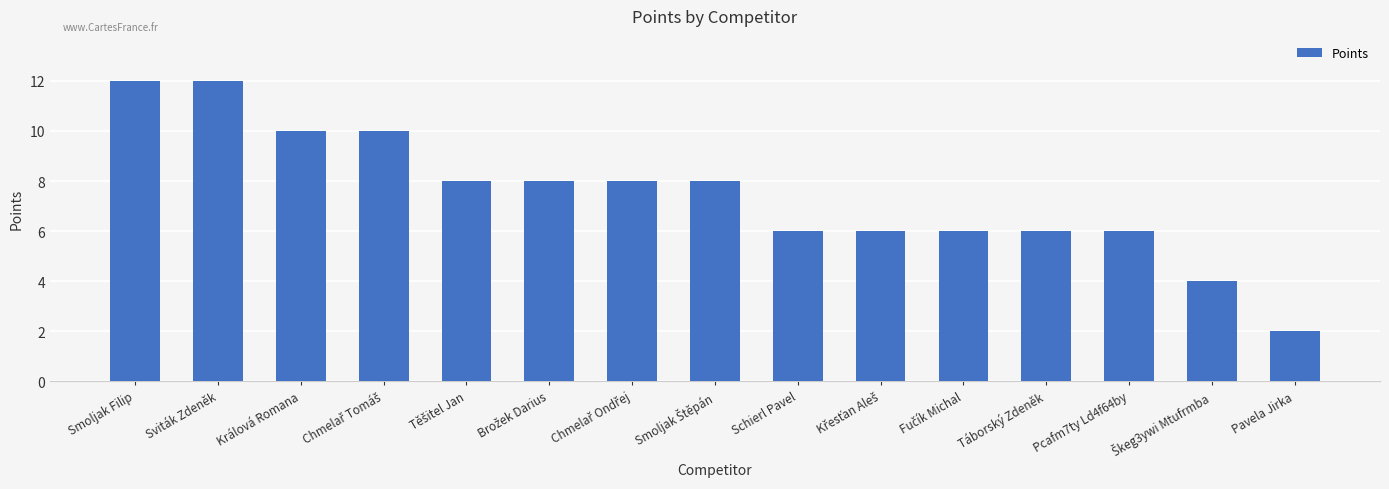

True or false: the data shows 8 at Sviták Zdeněk.

False